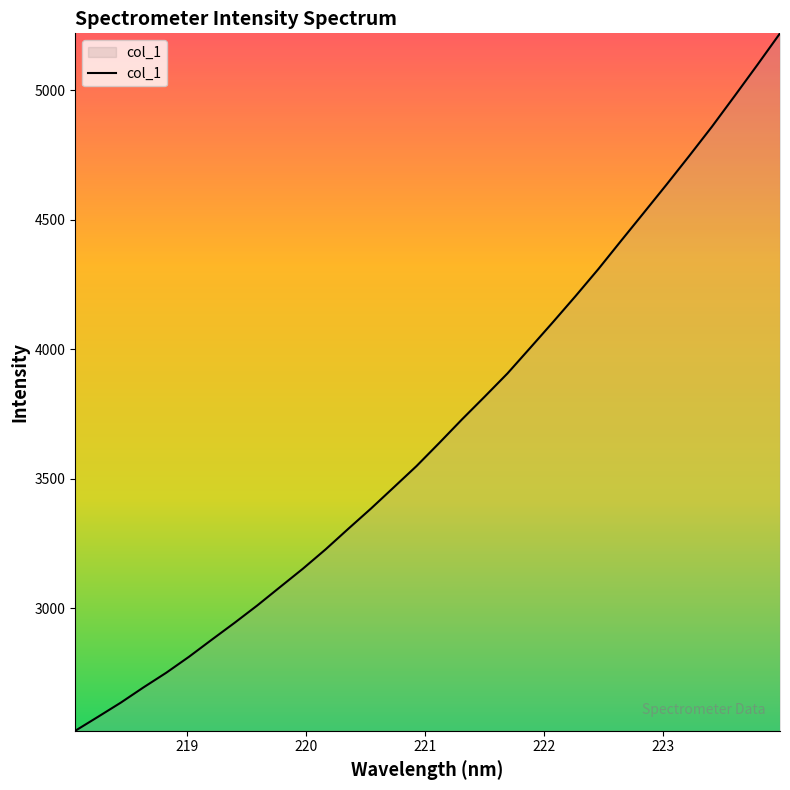

What is the smallest value displayed?

2526.5